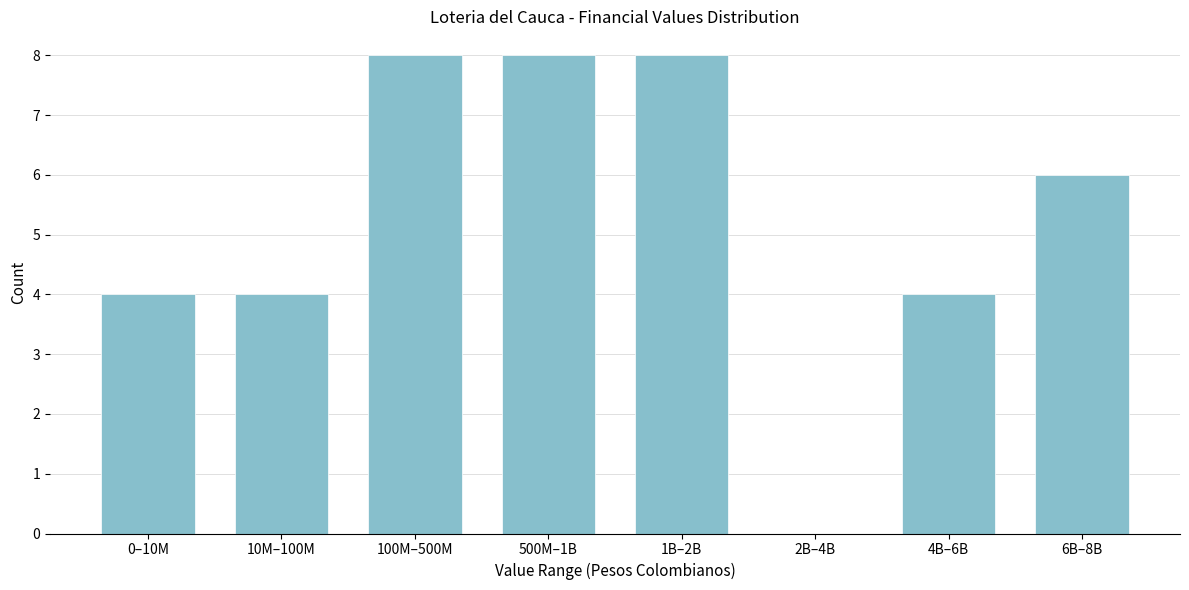

Reading left to right, list all the values displayed in this chart.

0–10M=4	10M–100M=4	100M–500M=8	500M–1B=8	1B–2B=8	2B–4B=0	4B–6B=4	6B–8B=6